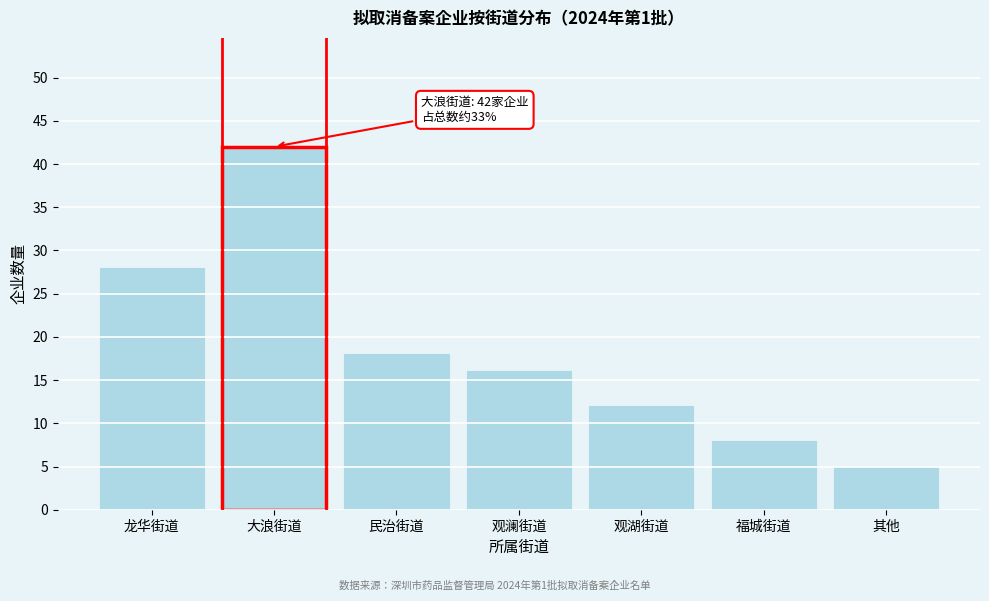

Reading right to left, what are all the values shown in this chart?

其他=5	福城街道=8	观湖街道=12	观澜街道=16	民治街道=18	大浪街道=42	龙华街道=28